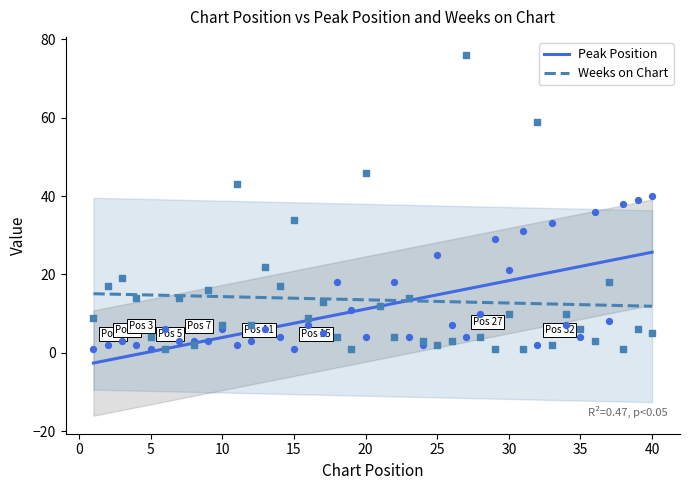

What are all the series names shown in the legend?

Peak Position, Weeks on Chart